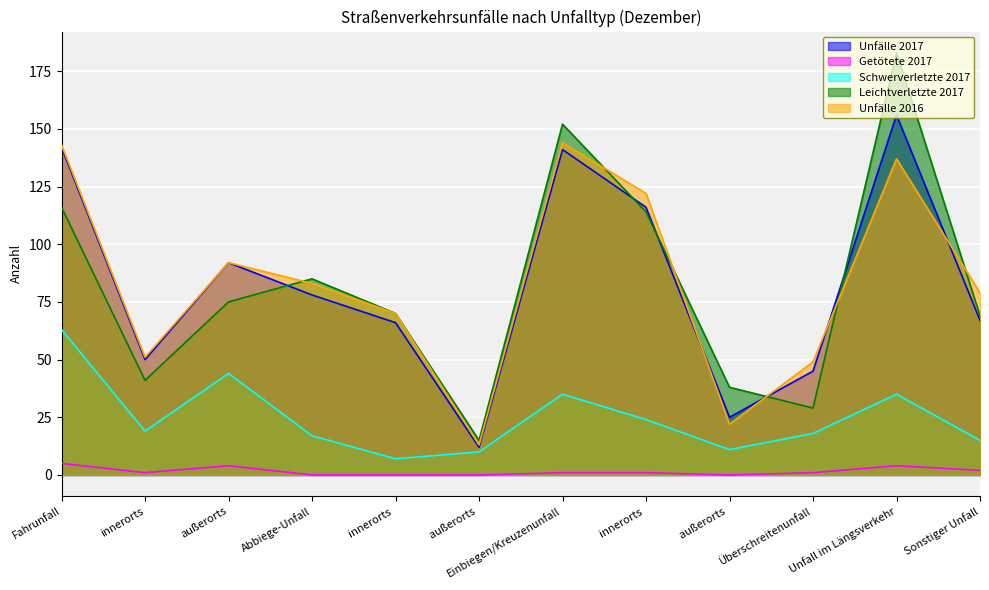

True or false: Unfälle 2017 and Schwerverletzte 2017 intersect in this chart.

False